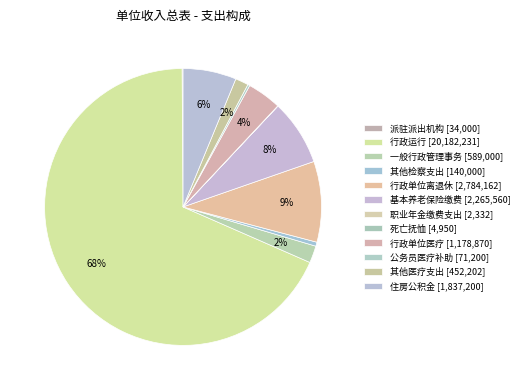

Which slice is the largest?

行政运行